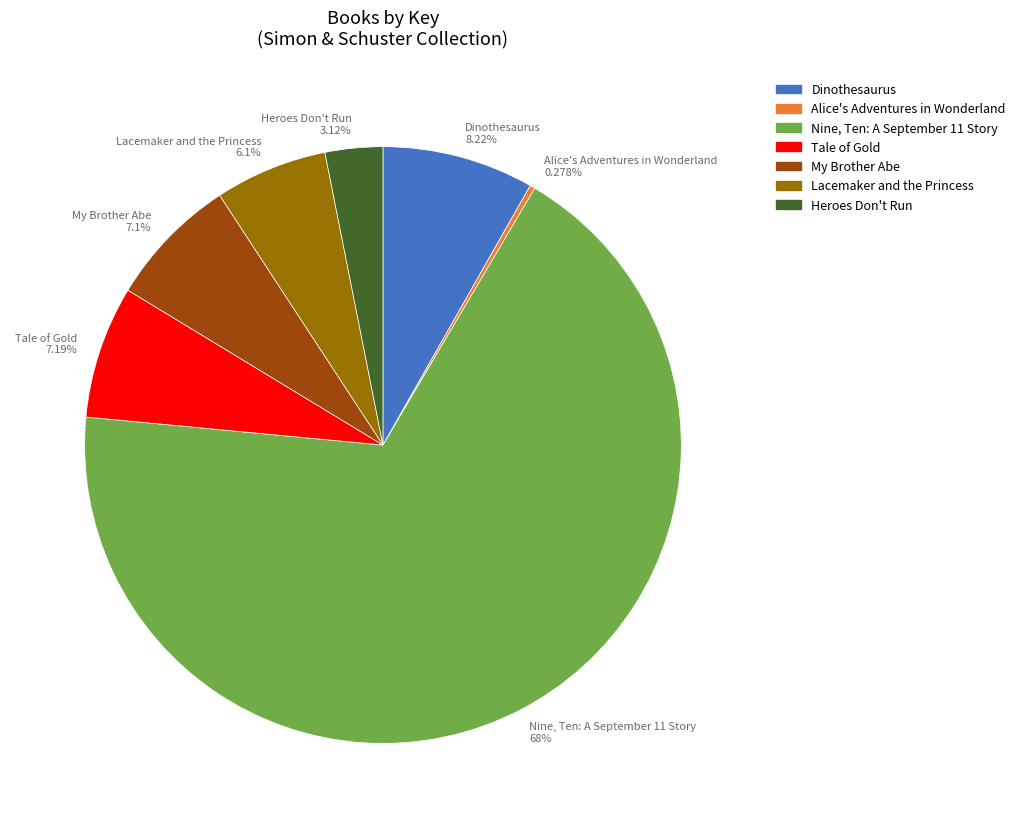

To the nearest percent, what percentage of the pie is My Brother Abe?

7%